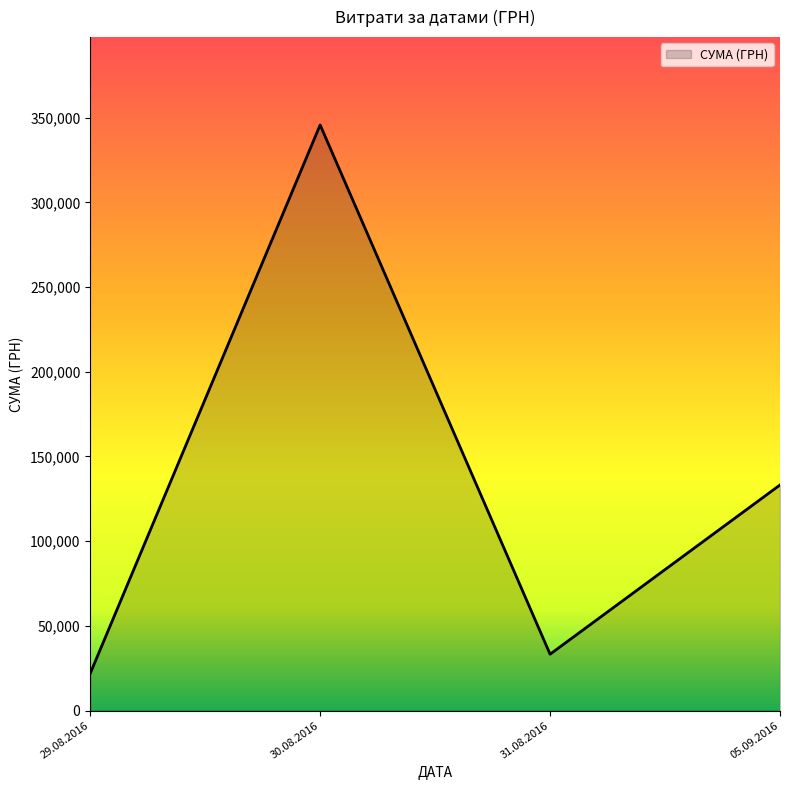

How many series are shown in this chart?

1